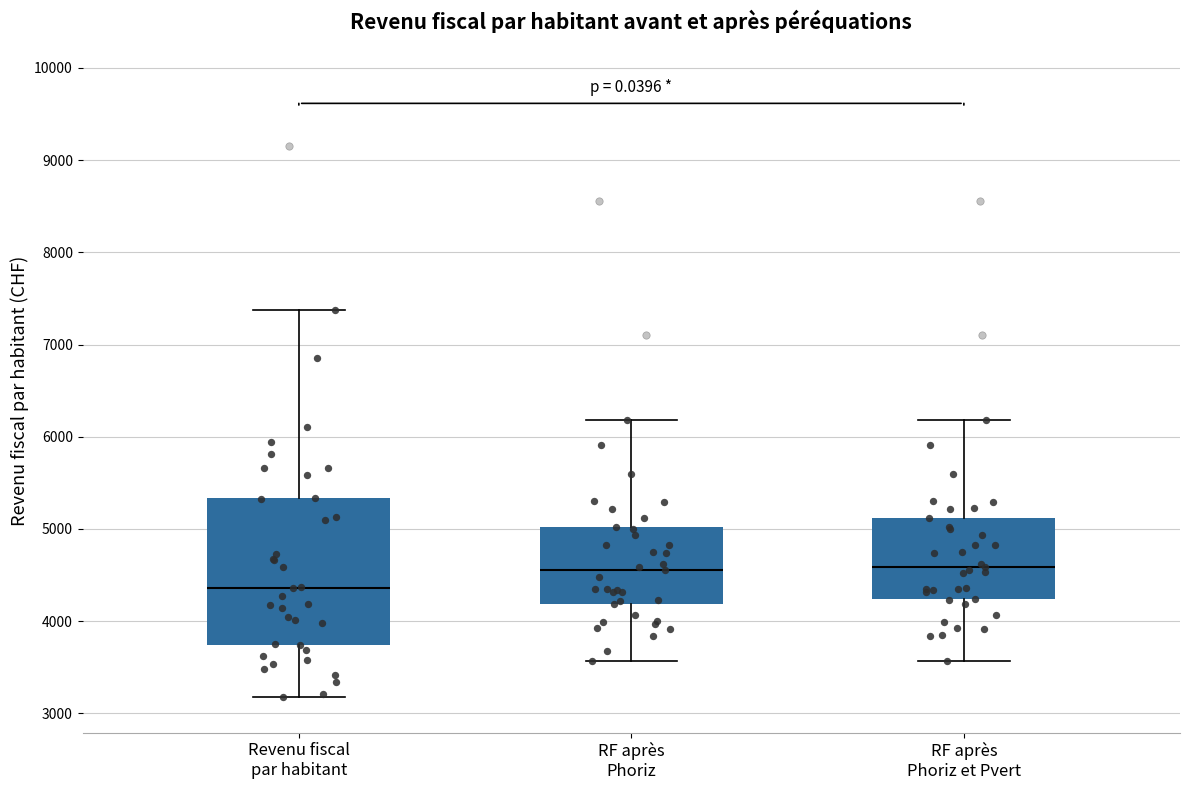

Comparing the boxes themselves (not the whiskers), which one is the tallest?

Revenu fiscal par habitant